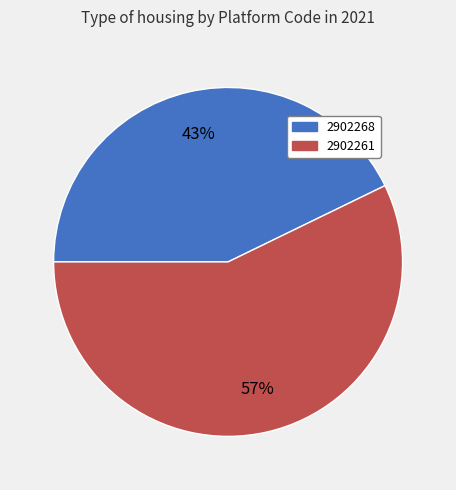

To the nearest percent, what is the difference between the 2902261 and 2902268 slice percentages?

14%